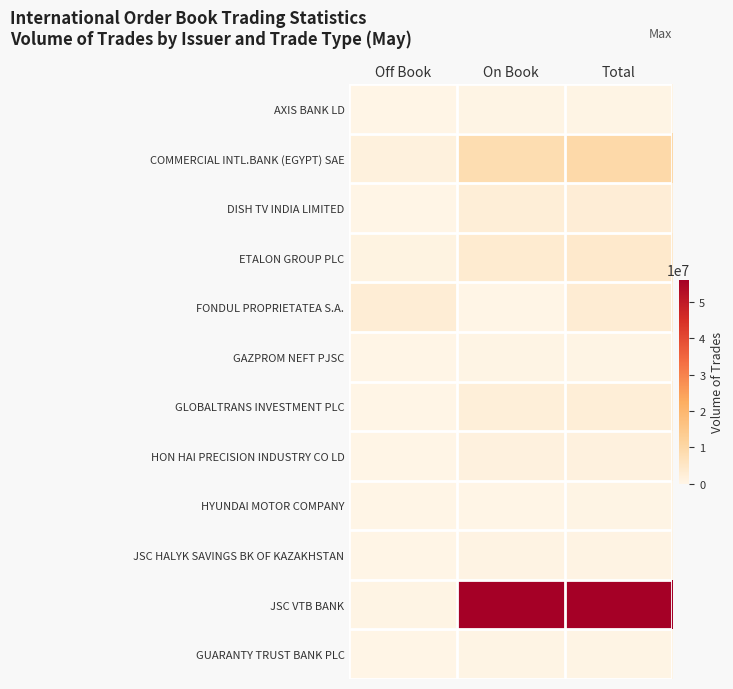

Which has a higher value, Total or On Book?

Total